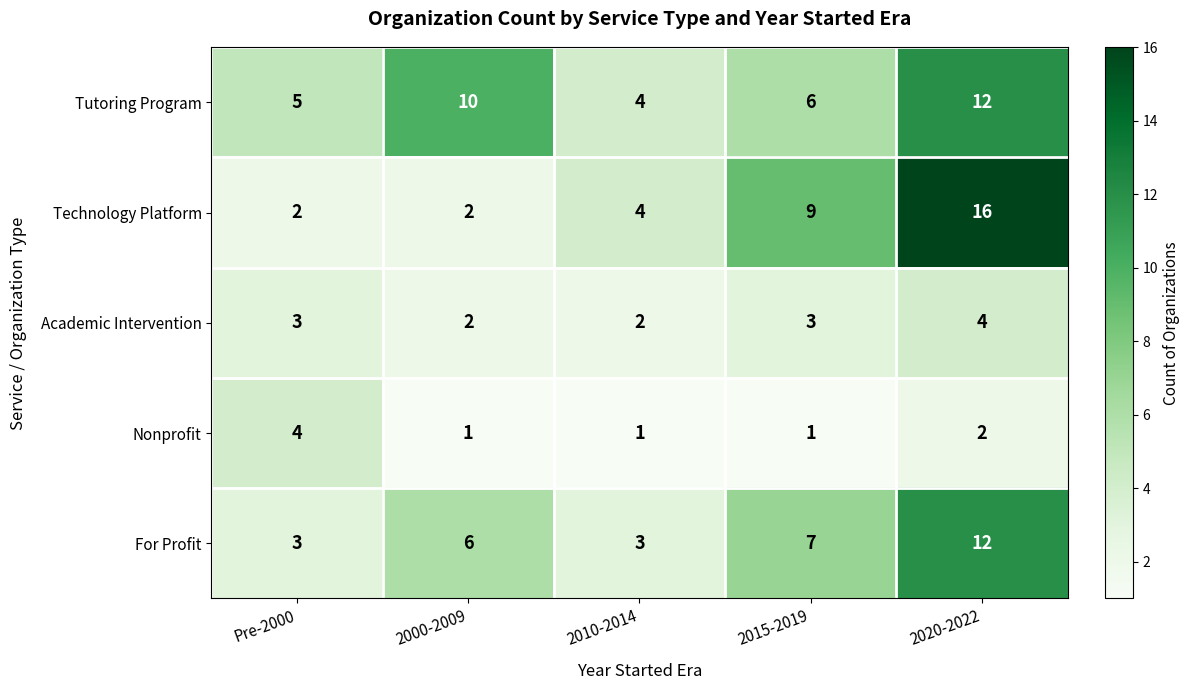

What is the minimum value shown in the chart?

1